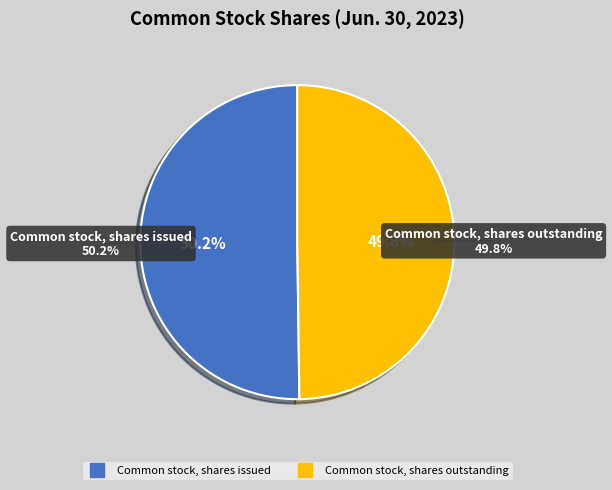

To the nearest percent, what percentage of the pie is Common stock, shares outstanding?

50%